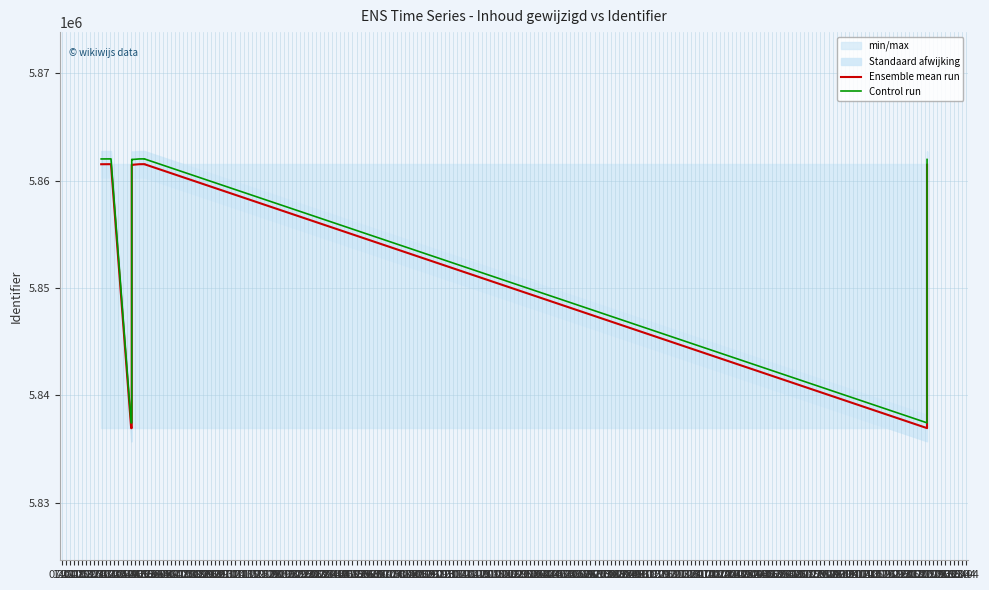

What is the average value of the Ensemble mean run series?

5855363.8